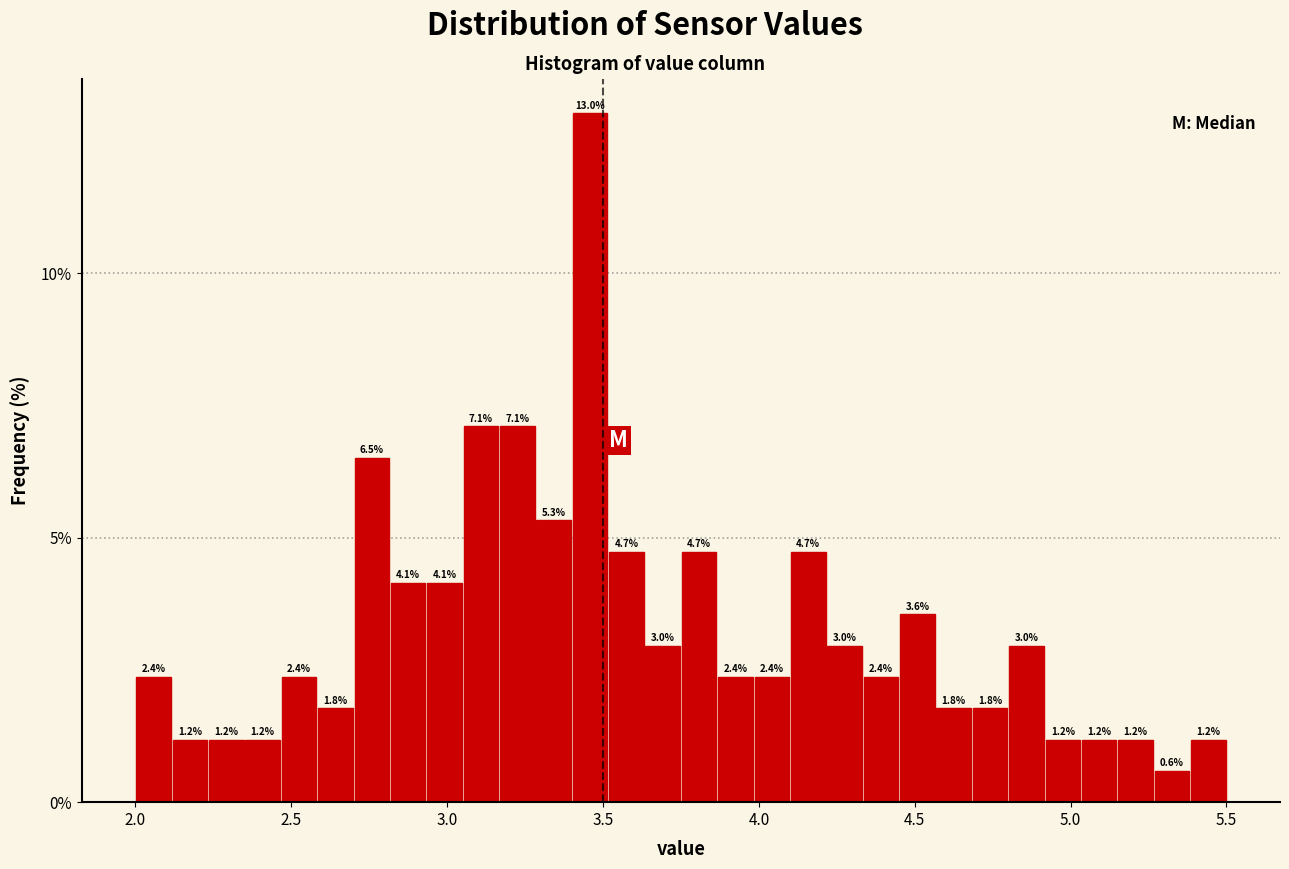

Around what value on the x-axis is the tallest bar? Give the approximate position of its centre, as read against the axis.

3.45